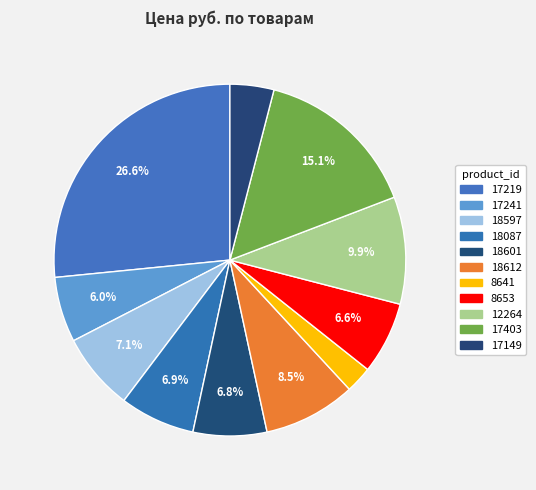

How many segments does this pie chart have?

11